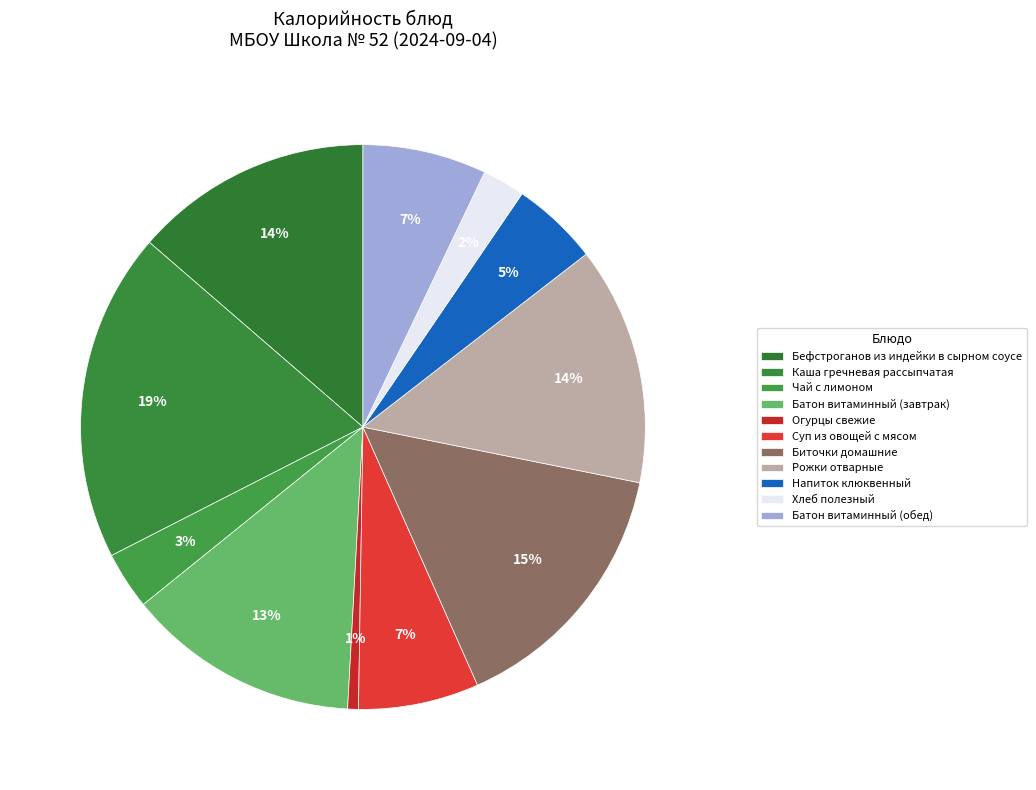

To the nearest percent, what is the average slice percentage?

9%